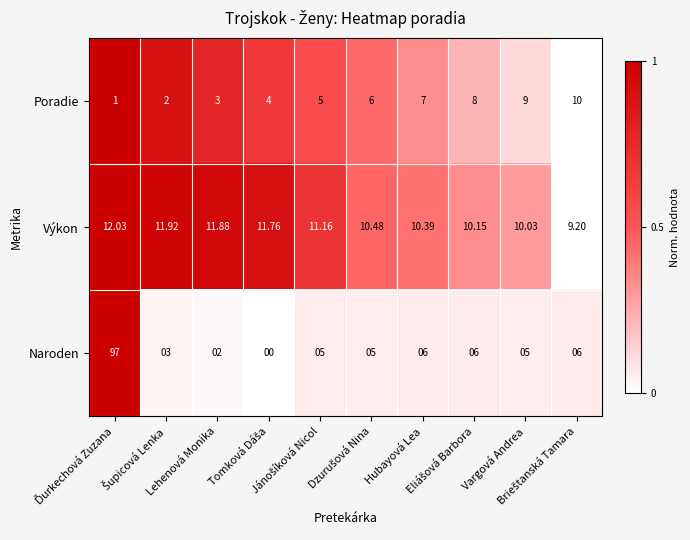

Which series has the largest total across all categories?

Naroden